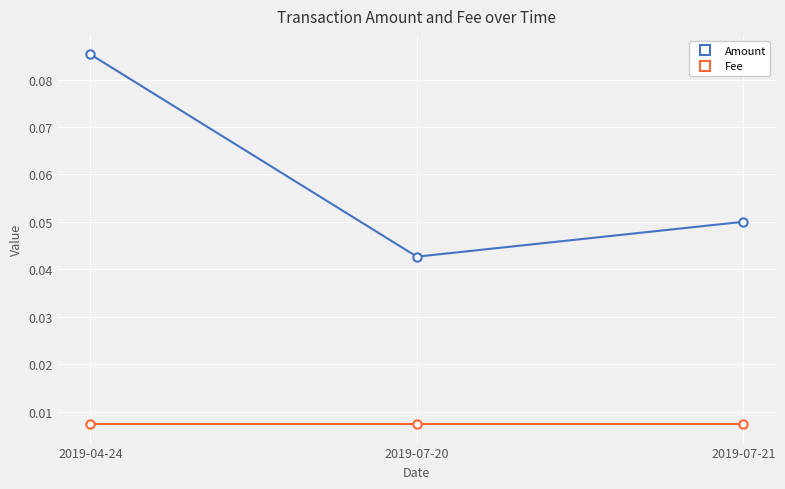

List the series in order of their overall mean, highest first.

Amount, Fee